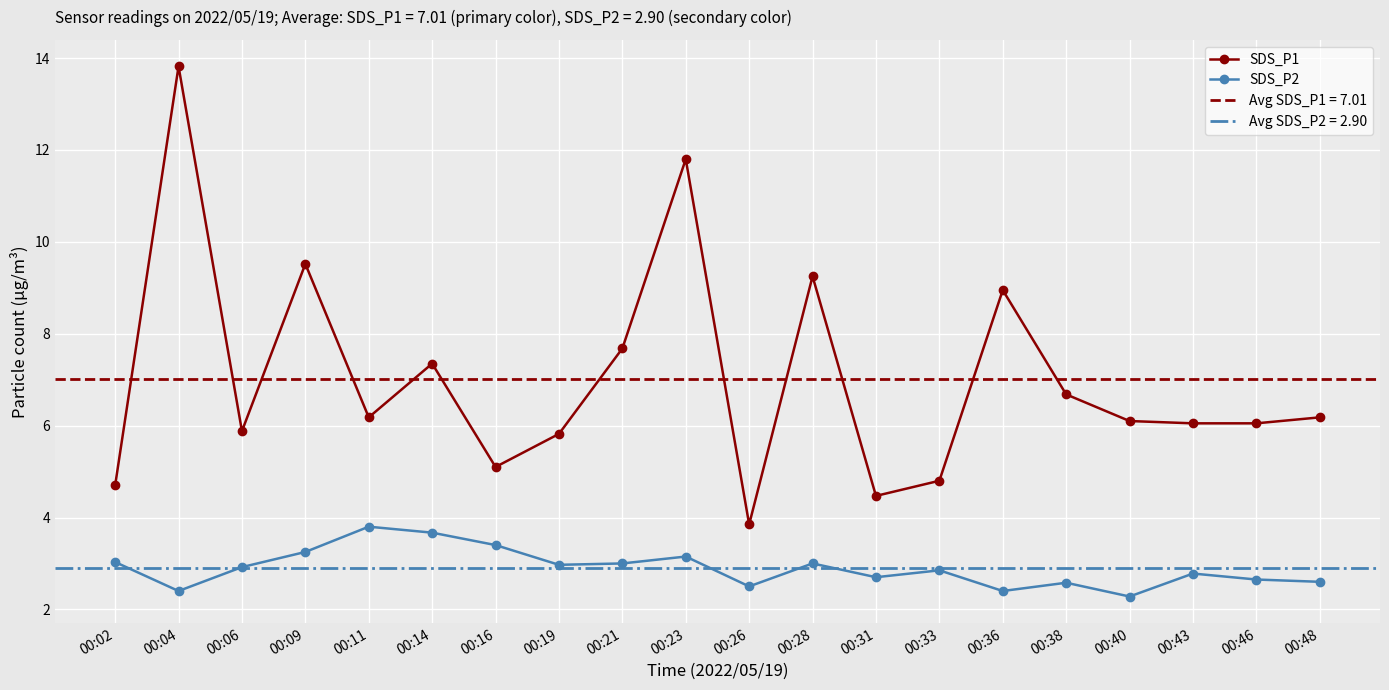

Between 00:38 and 00:16, which is larger?

00:38